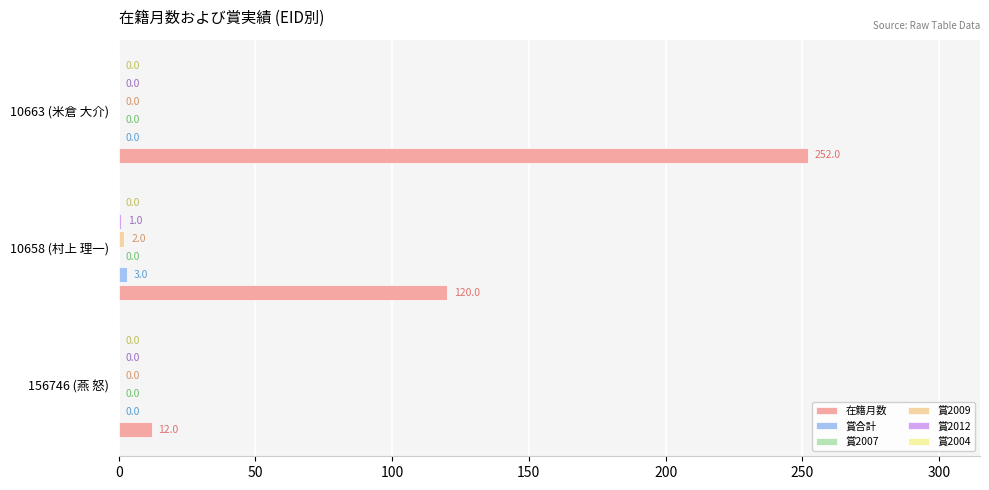

What is the lowest value of the 在籍月数 series?

12.0